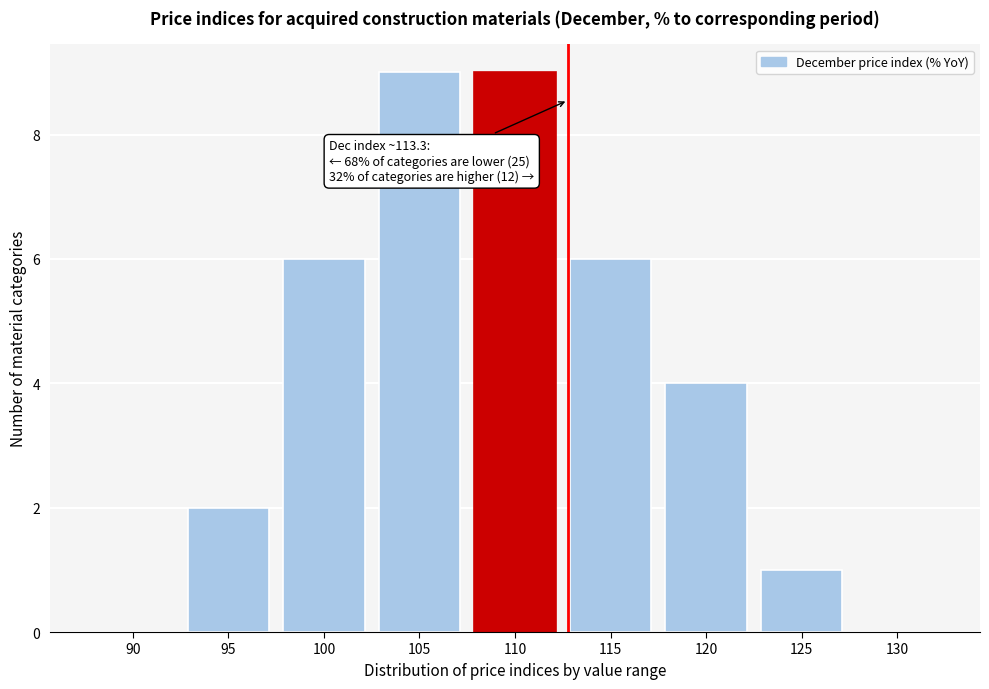

Reading right to left, list all the values displayed in this chart.

130=0	125=1	120=4	115=6	110=9	105=9	100=6	95=2	90=0